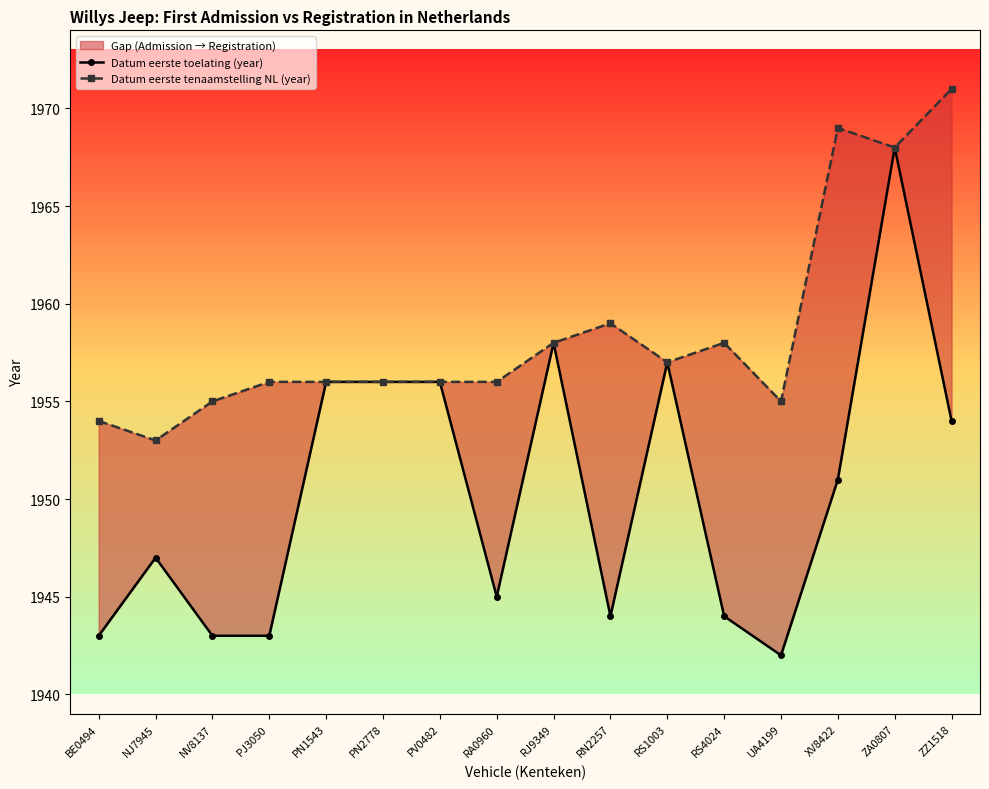

True or false: Datum eerste tenaamstelling NL (year) has a value of 3147 at PN1543.

False